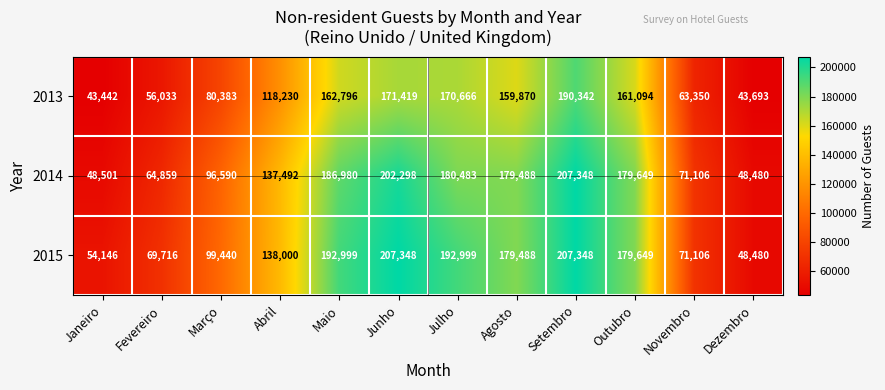

At how many categories does at least one series exceed 163469?

6